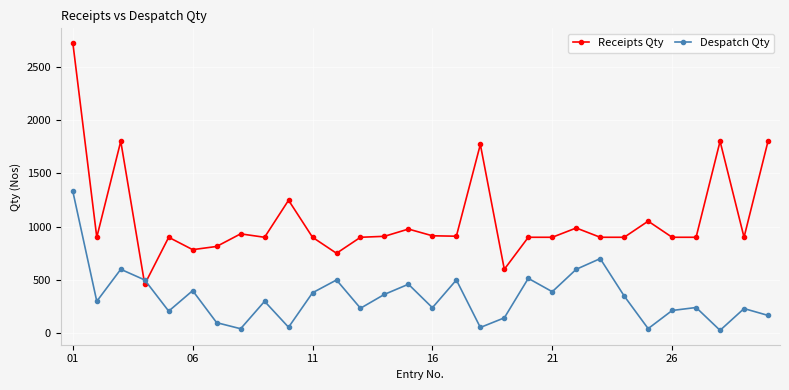

True or false: Receipts Qty has more than 1 interior local peaks.

True